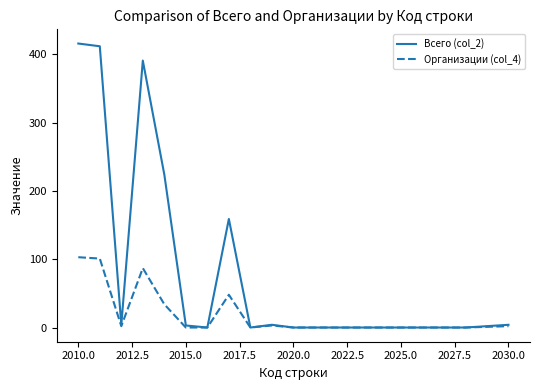

Rank the series by their average value, from lowest to highest.

Организации (col_4), Всего (col_2)